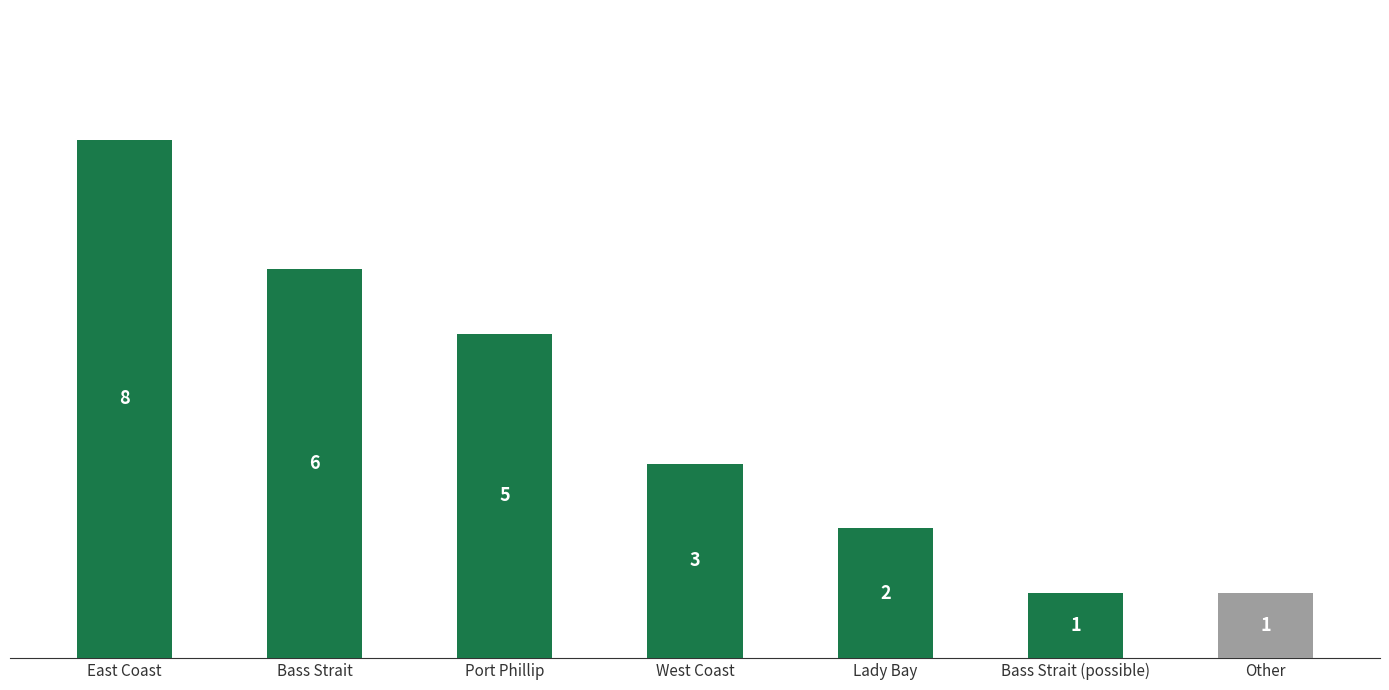

How many data points are less than 3?

3